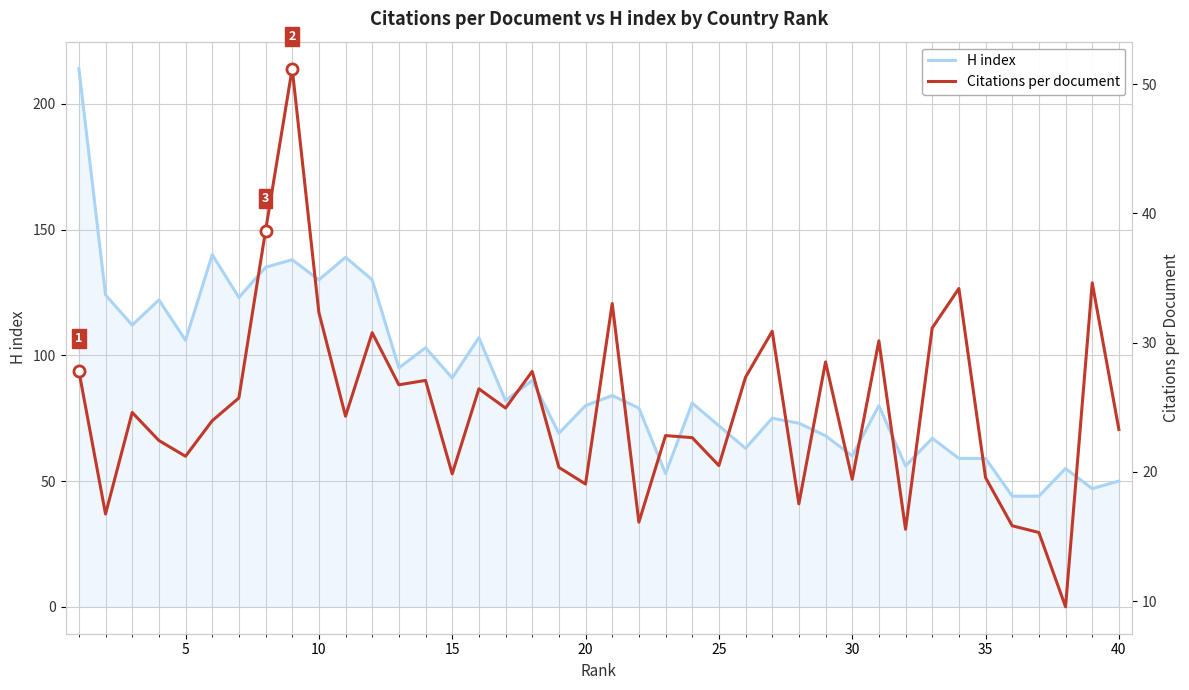

At how many categories does at least one series exceed 23?

40